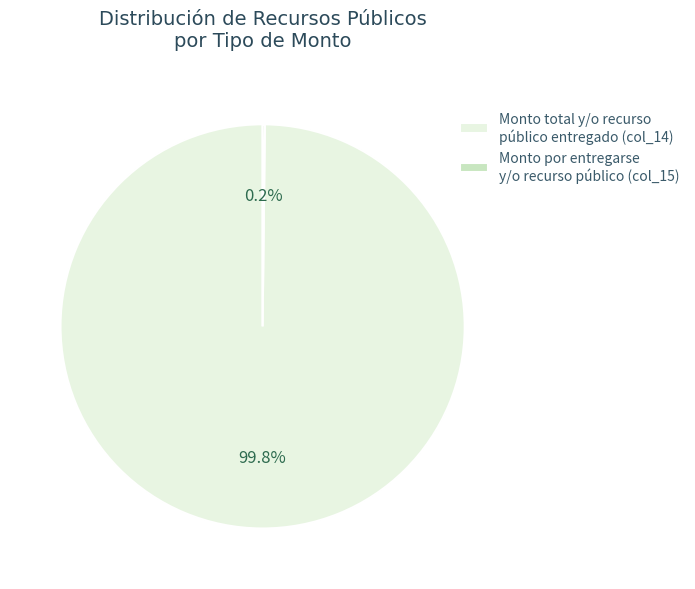

Which slice is the largest?

Monto total y/o recurso público entregado (col_14)